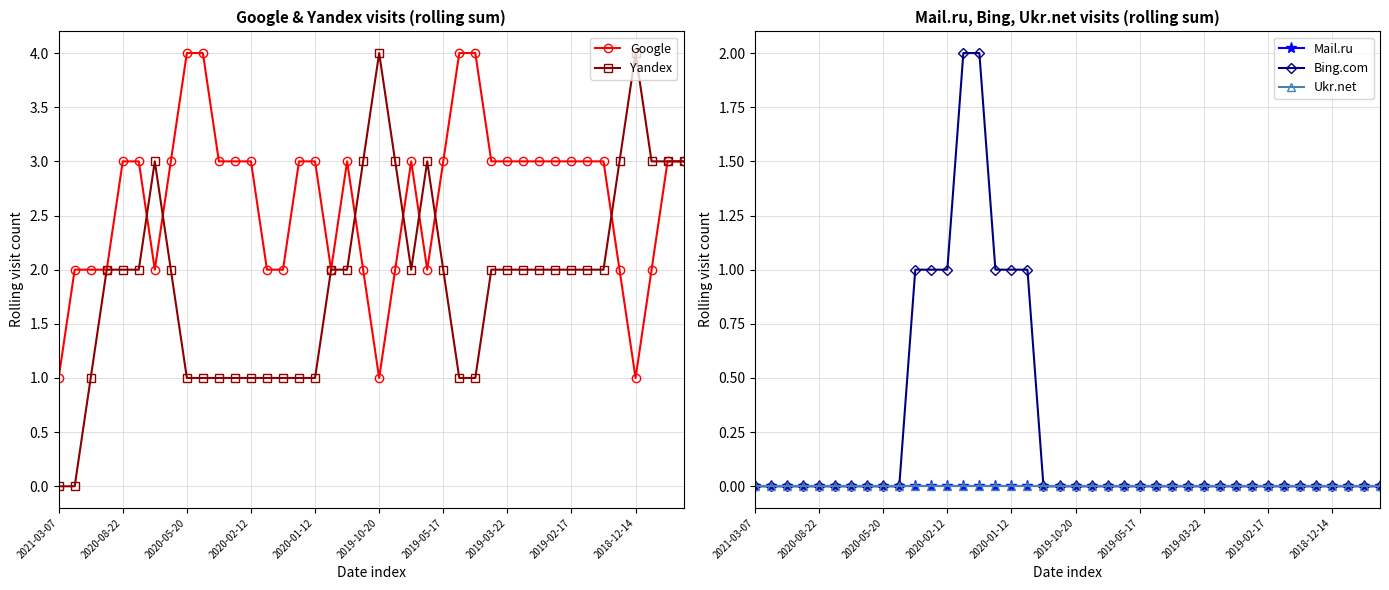

True or false: Google has more than 1 interior local peaks.

True